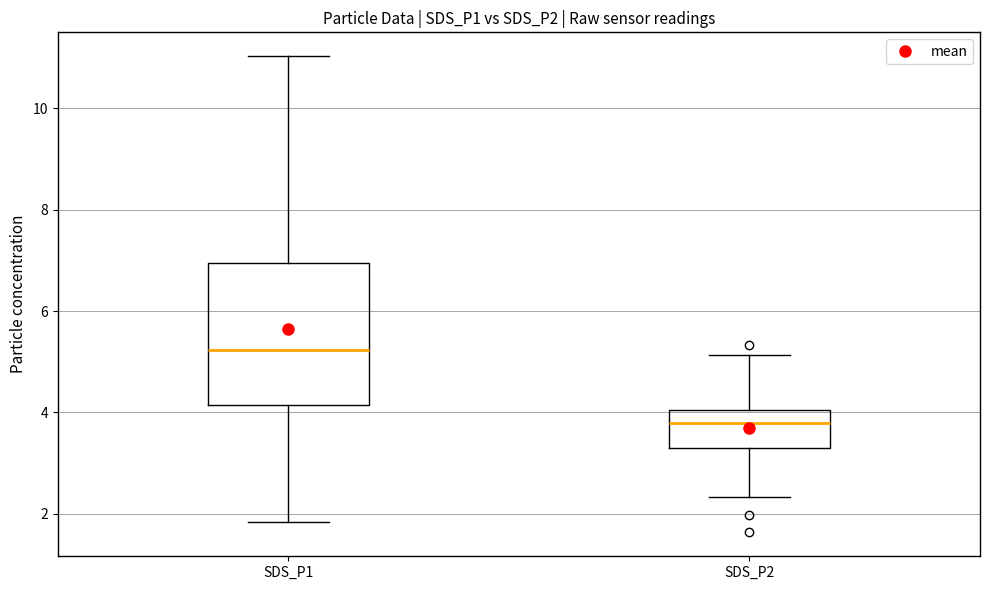

Which box has the highest median line?

SDS_P1